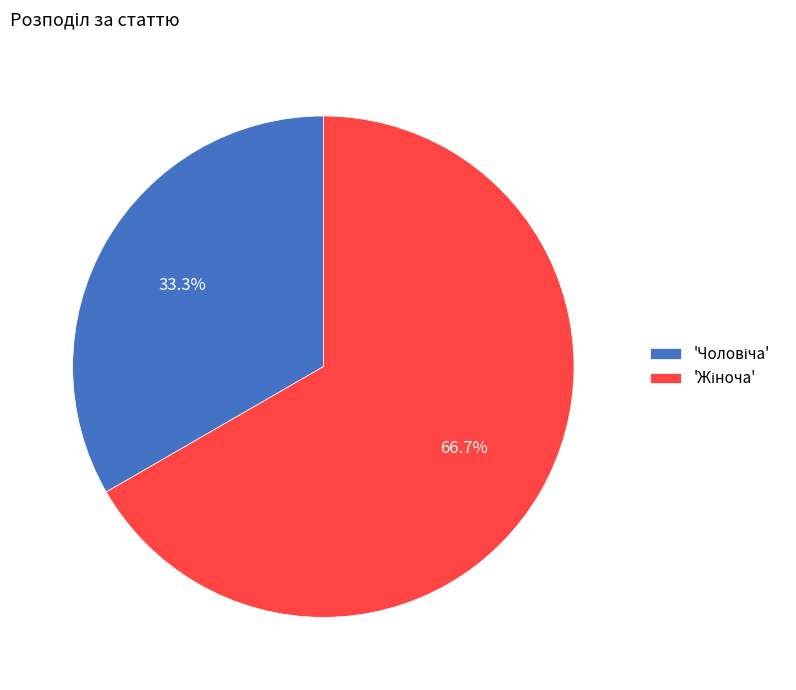

Is there any slice that represents more than half of the pie?

Yes